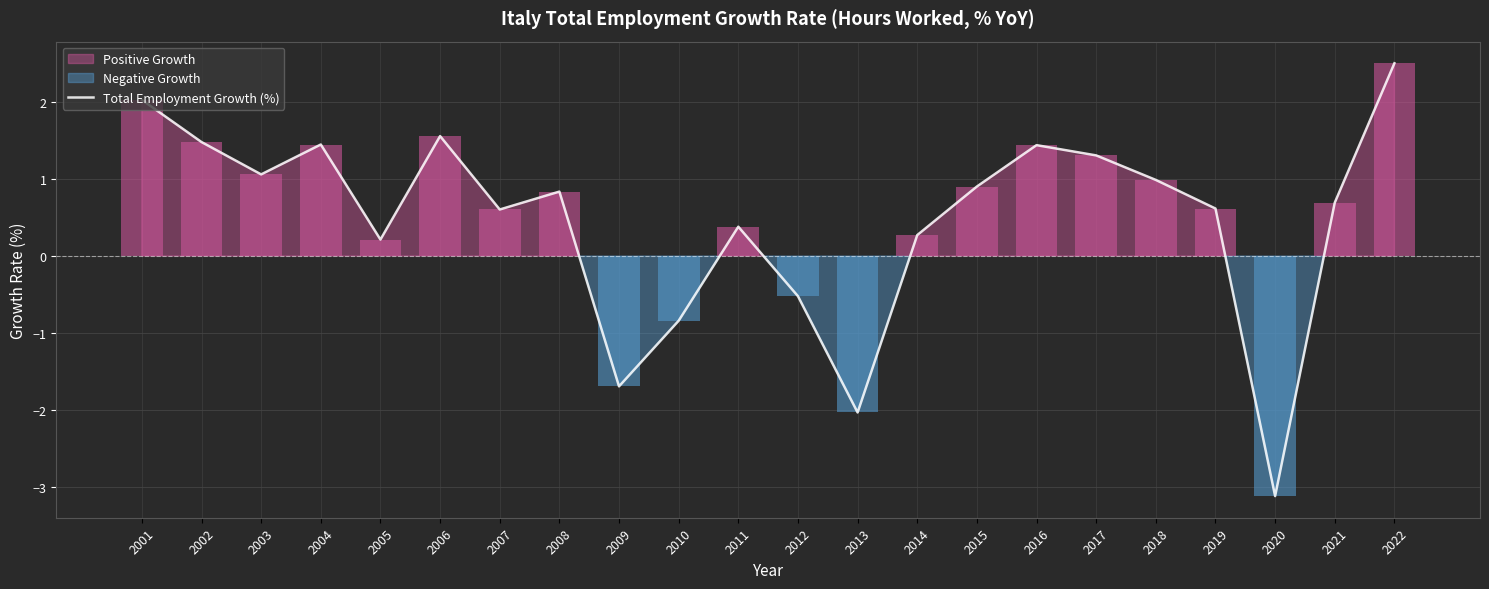

What is the change in value from 2009 to 2017?

+3.0